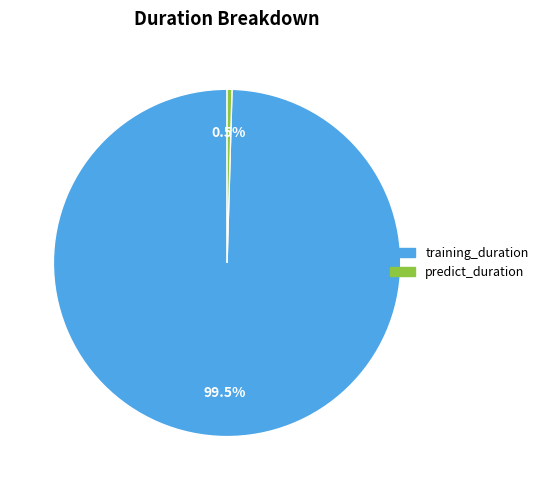

What percentage do training_duration and predict_duration together represent?

100.0%